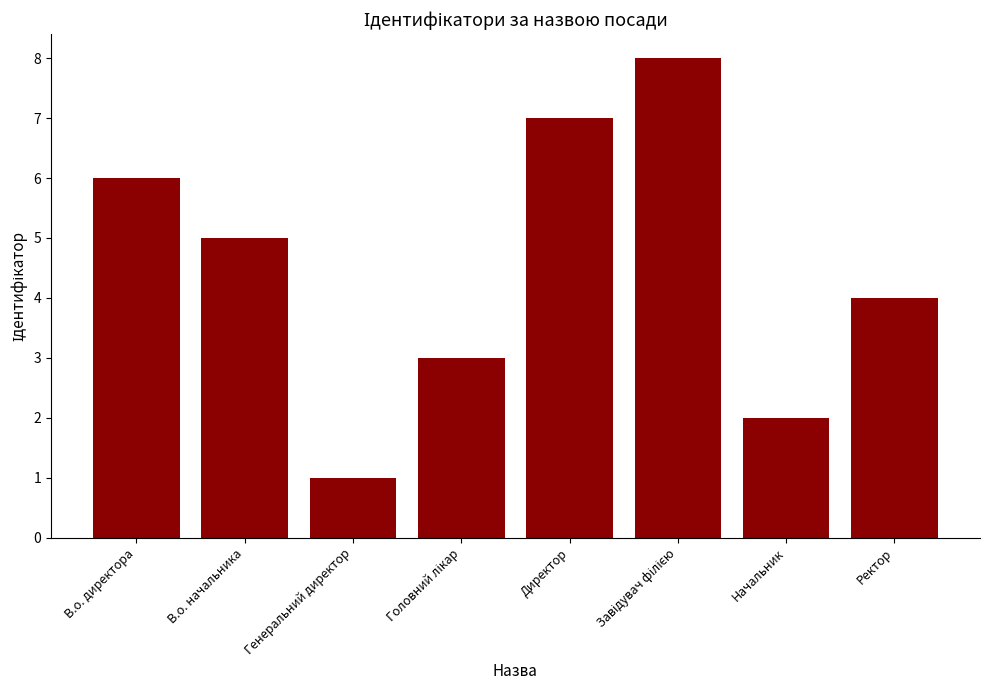

Which label corresponds to the smallest value in the chart?

Генеральний директор